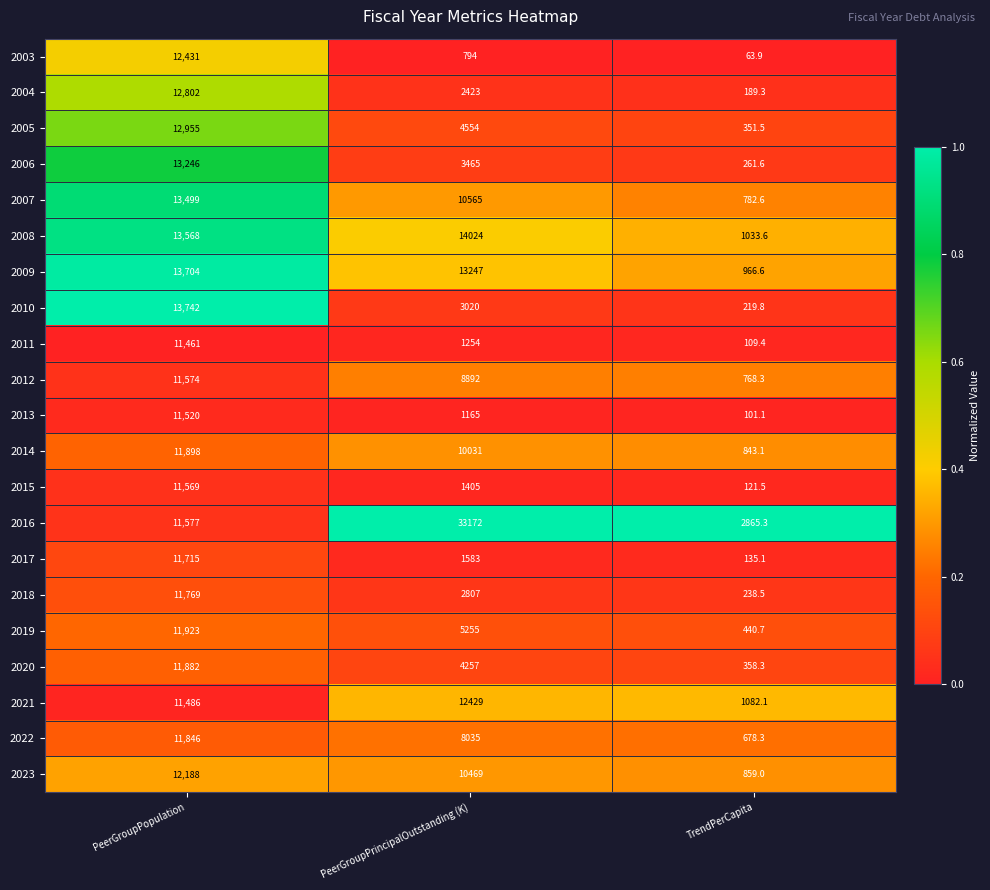

True or false: 2005 has a value of 12955.0 at PeerGroupPopulation.

True